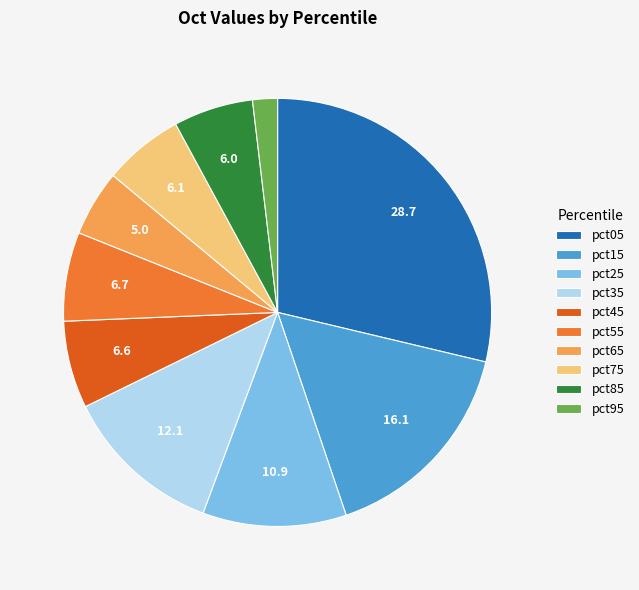

Does pct45 represent more than half of the total?

No